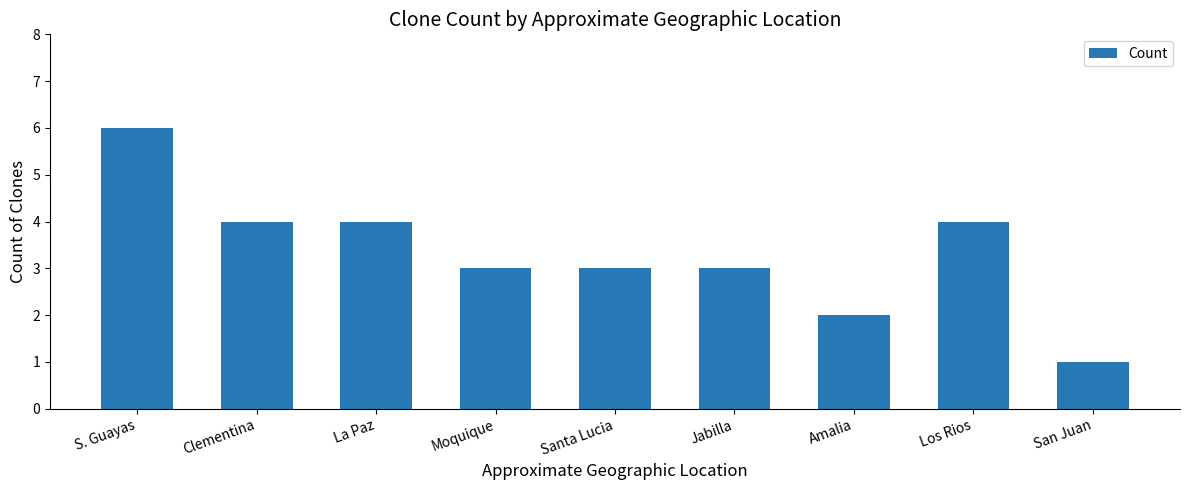

True or false: the data shows 1 at Amalia.

False